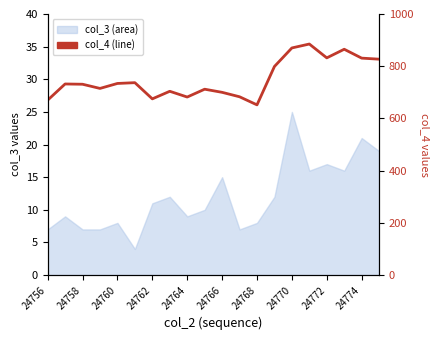

What is the value of the 6th point from the left?

737